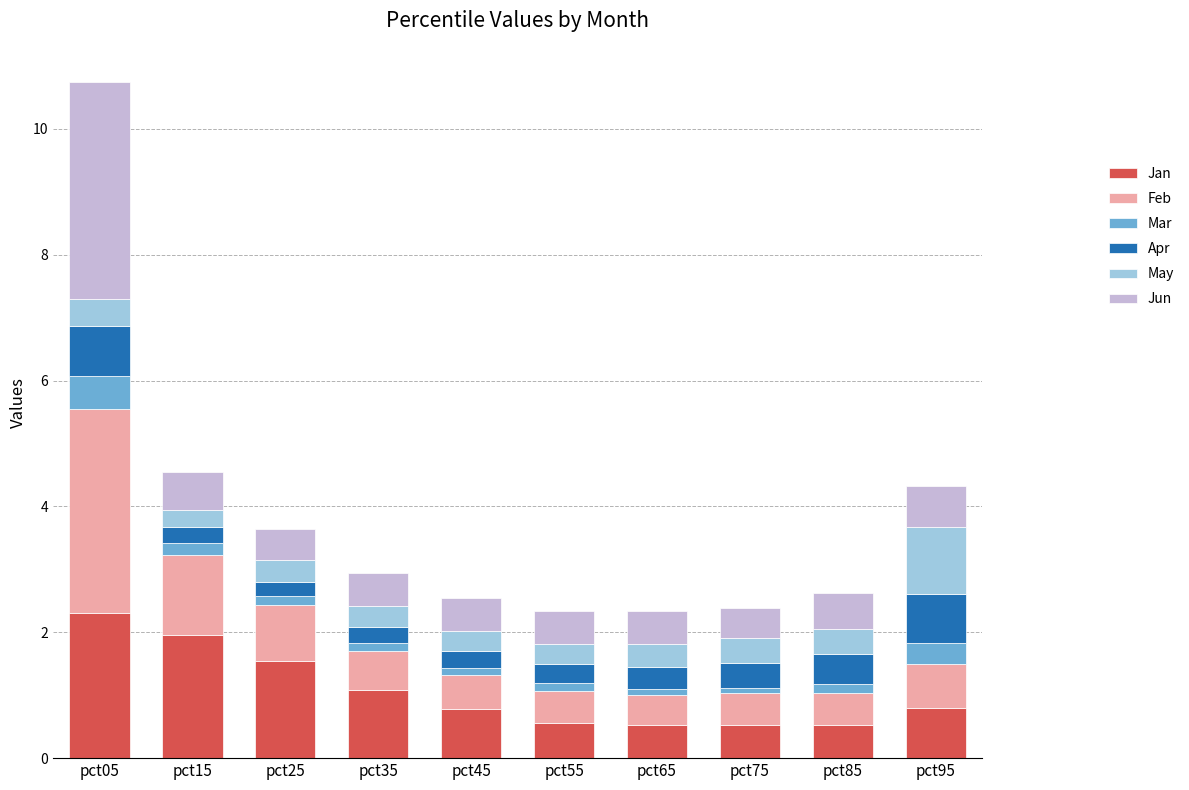

What is the difference between the maximum and second lowest values in the Jan series?

1.8